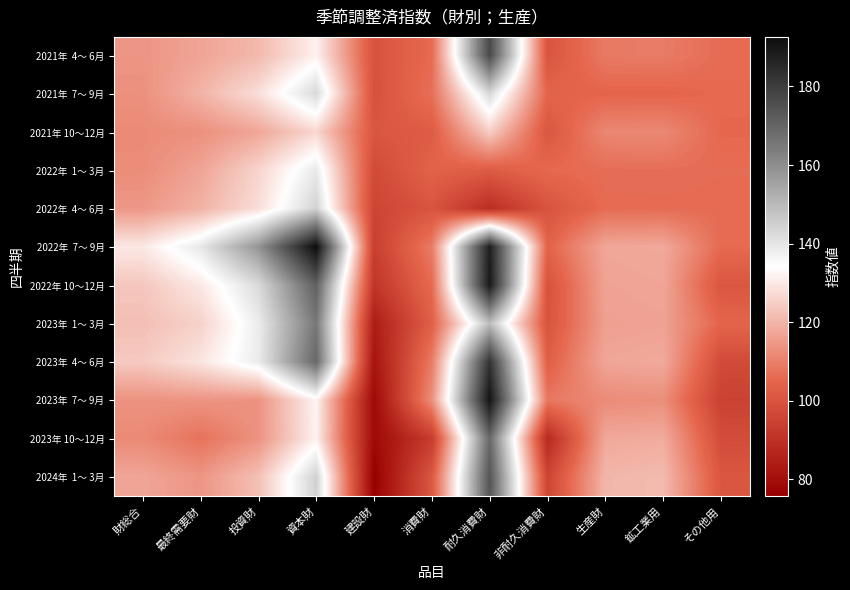

What is the greatest value displayed?

192.6